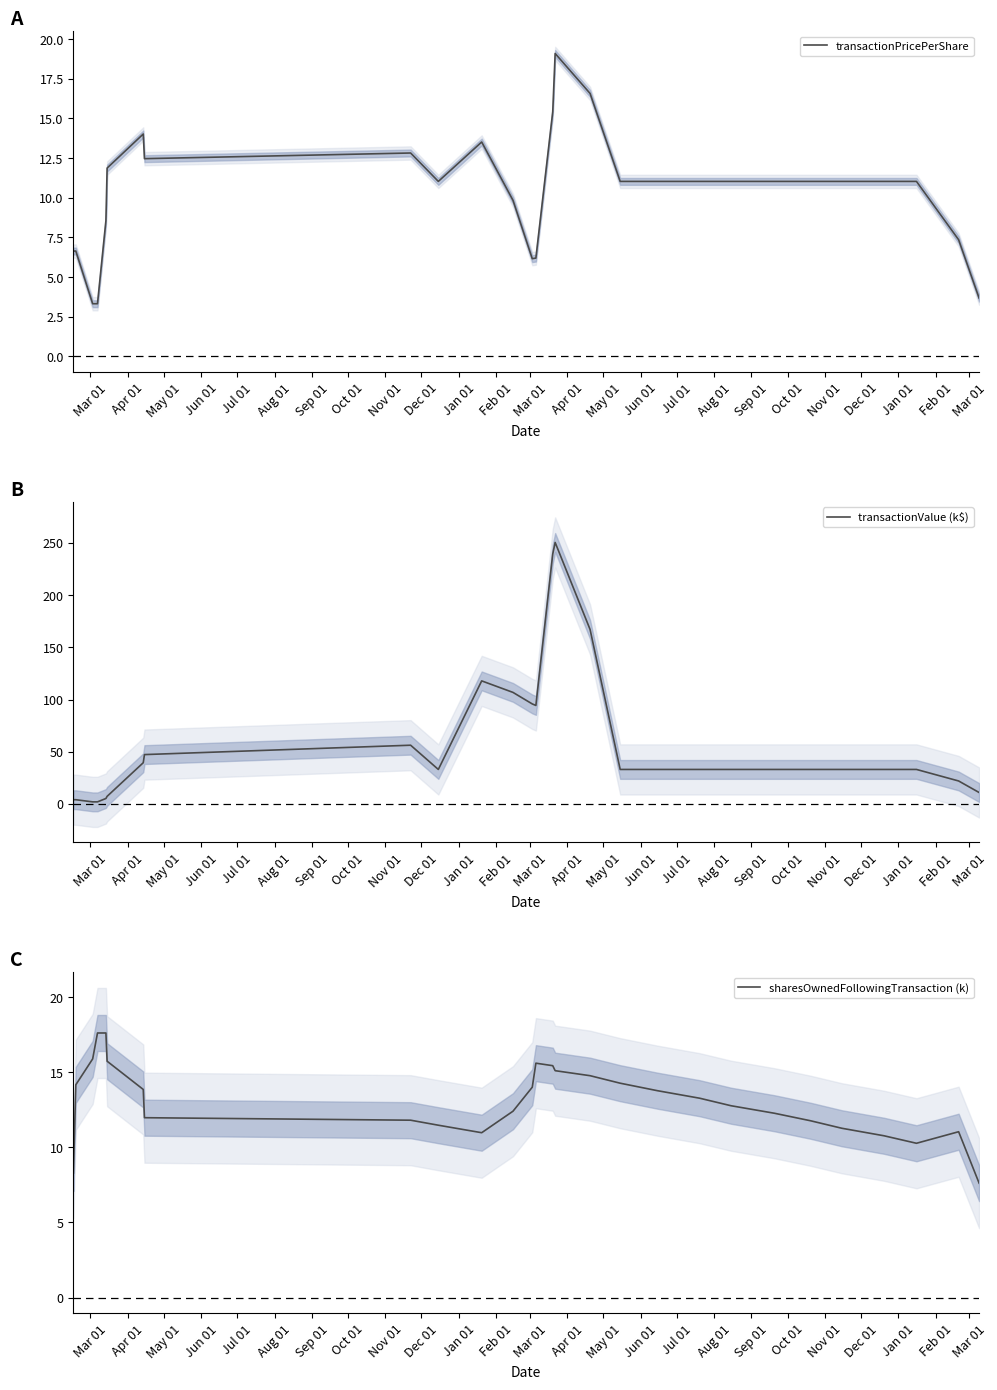

How many times do transactionPricePerShare and transactionValue (k$) cross each other?

1